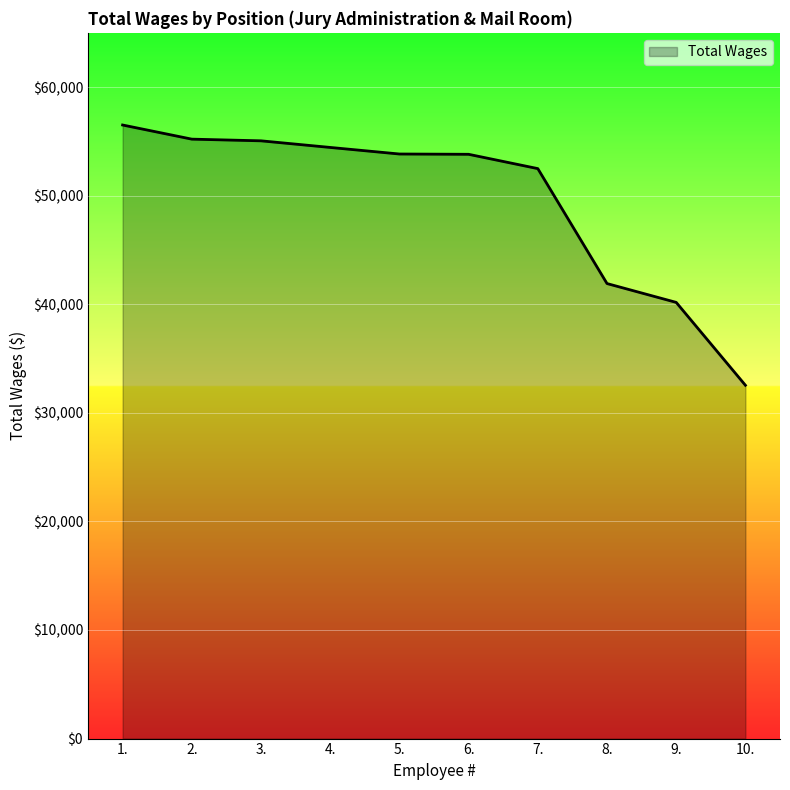

Where is the data nearest to the value 44527?

8.